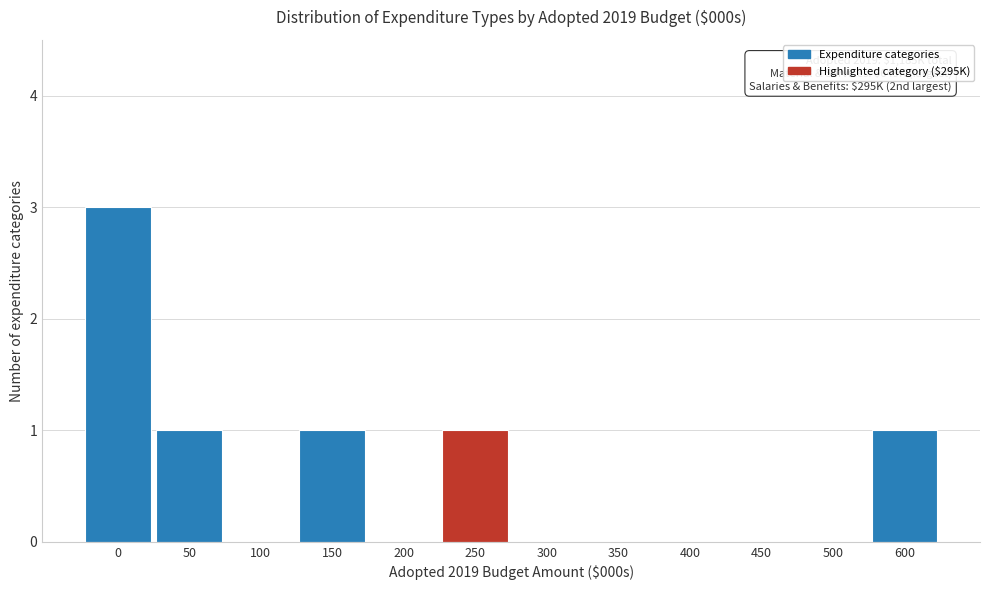

Reading left to right, what are all the values shown in this chart?

0=3	50=1	100=0	150=1	200=0	250=1	300=0	350=0	400=0	450=0	500=0	600=1